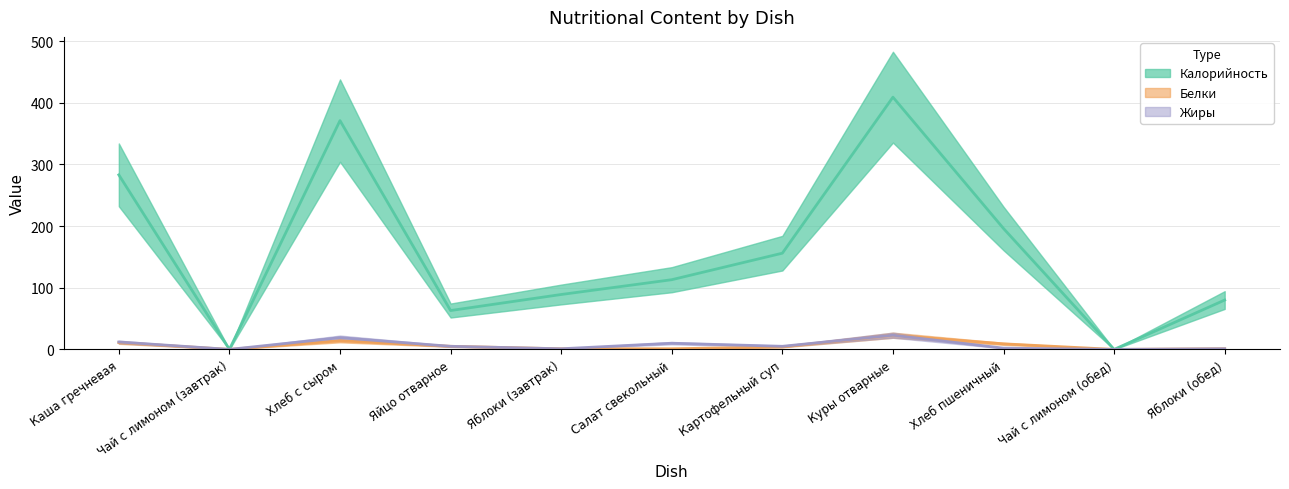

What are all the series names shown in the legend?

Калорийность, Белки, Жиры